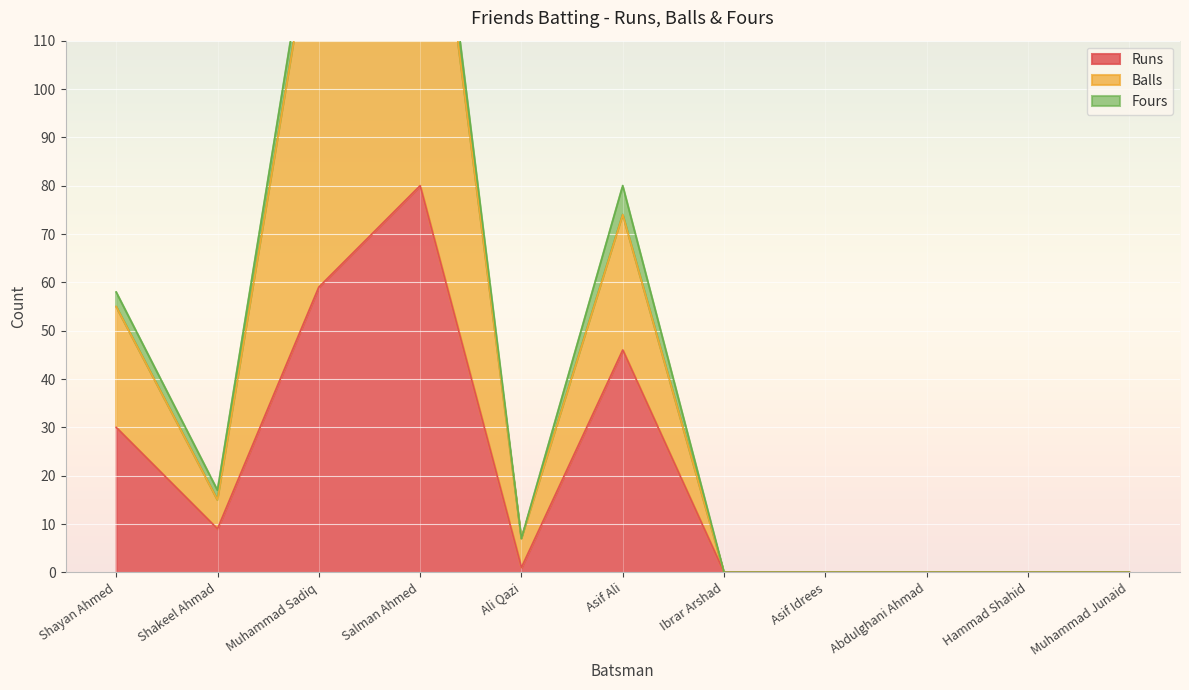

True or false: Runs has more than 0 interior local peaks.

True